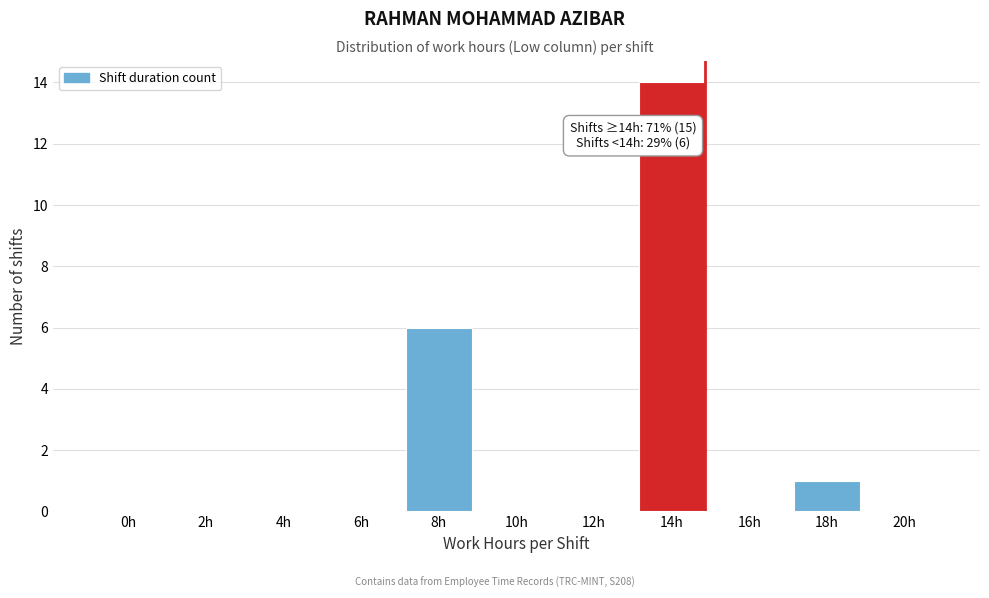

Reading left to right, extract all data points from this chart.

0h=0	2h=0	4h=0	6h=0	8h=6	10h=0	12h=0	14h=14	16h=0	18h=1	20h=0